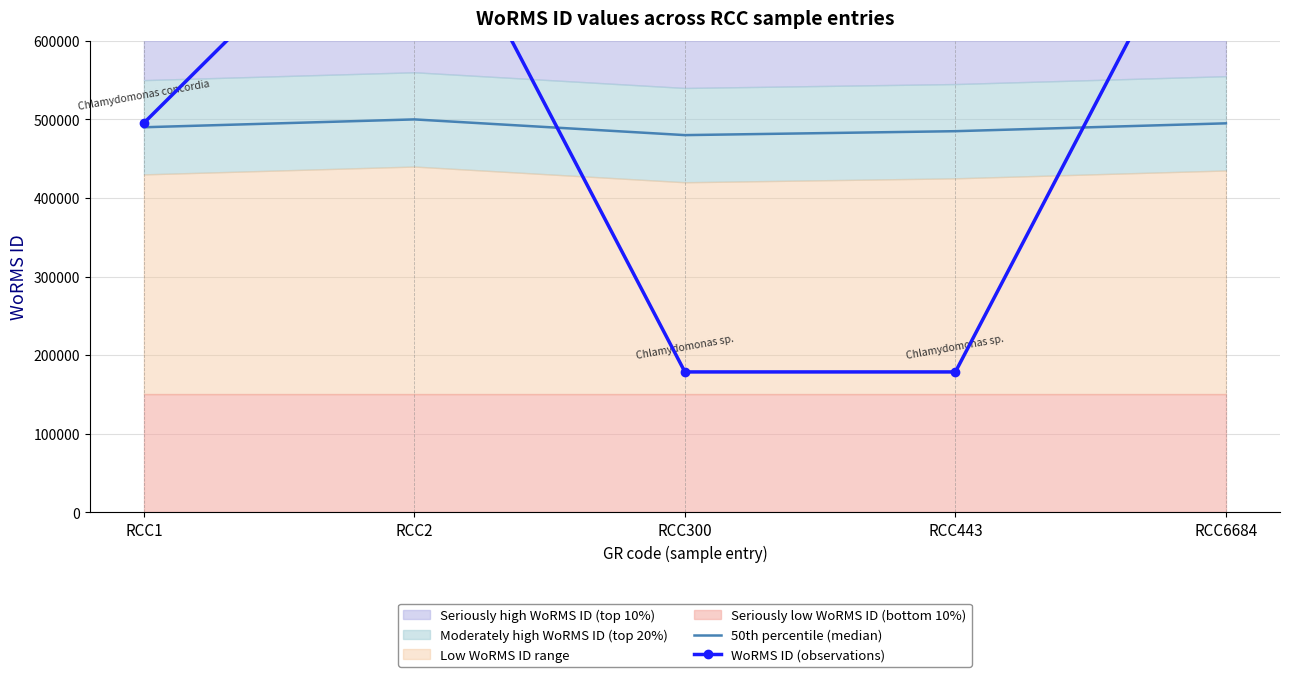

How many interior local valleys does the 50th percentile (median) series have?

1